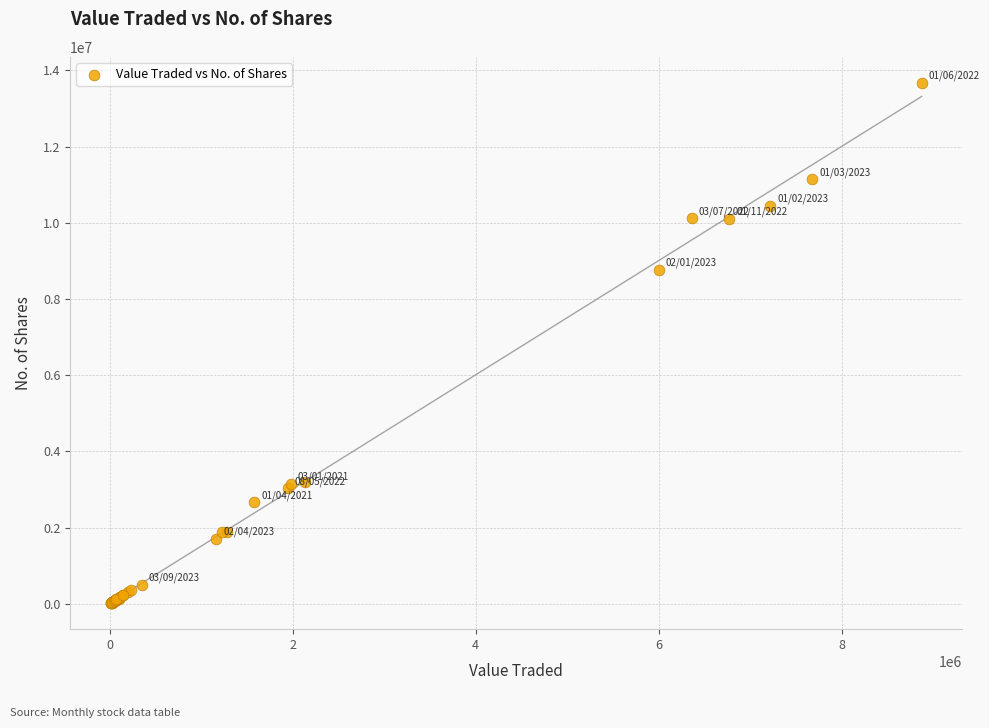

What Y value in the scatter plot is closest to 6846585?

8765419